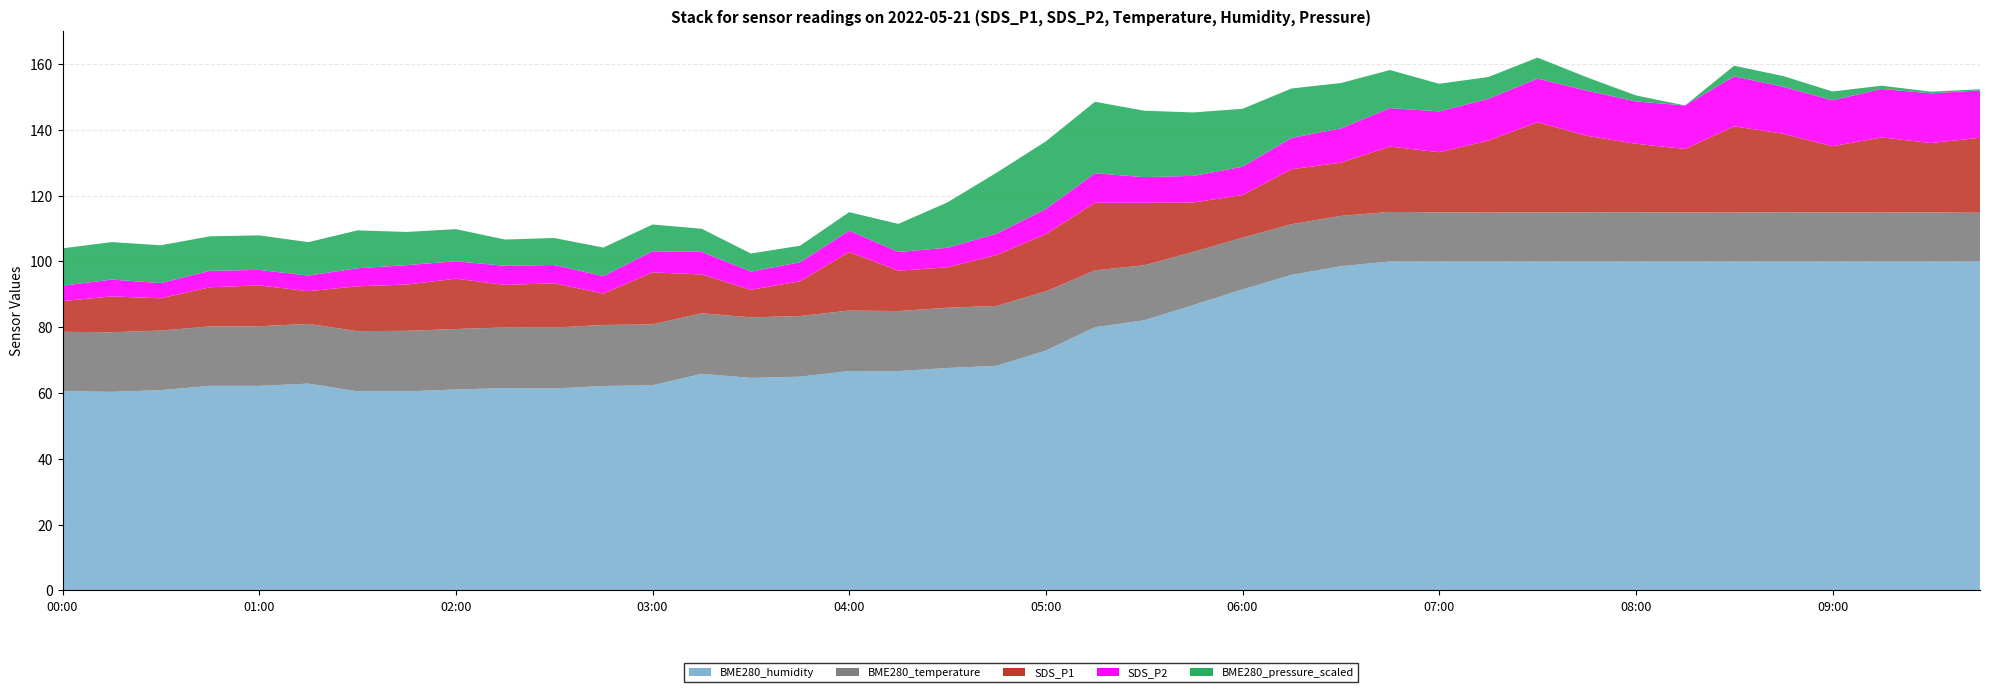

Reading left to right, what are all the values shown in this chart?

SDS_P1: 9.3	10.9	9.8	11.9	12.4	9.9	13.6	14.1	15.3	12.9	13.4	9.5	15.8	11.8	8.4	10.6	17.8	12.3	12.3	15.5	17.4	20.5	19.0	15.0	13.0	16.7	16.2	19.9	18.3	21.9	27.4	23.2	20.8	19.3	26.2	23.8	20.1	22.8	21.1	22.8
SDS_P2: 4.7	5.1	4.6	5.0	4.7	4.7	5.5	5.9	5.3	5.8	5.6	5.3	6.4	6.9	5.5	5.8	6.5	5.7	5.9	6.5	7.6	9.0	7.8	8.1	8.6	9.5	10.4	11.7	12.4	12.7	13.3	13.7	12.9	13.2	15.2	14.3	14.0	14.7	15.1	14.4
BME280_temperature: 18.0	18.1	18.1	18.1	18.1	18.2	18.3	18.4	18.4	18.4	18.5	18.6	18.5	18.4	18.4	18.4	18.4	18.2	18.3	18.2	18.0	17.3	16.7	16.2	15.7	15.4	15.3	15.1	14.9	14.9	14.9	15.0	15.0	14.9	14.9	15.0	14.9	14.9	14.9	14.8
BME280_humidity: 60.6	60.4	60.9	62.2	62.2	62.9	60.5	60.5	61.1	61.5	61.4	62.1	62.4	65.8	64.6	65.0	66.7	66.7	67.6	68.3	72.9	80.0	82.1	86.8	91.5	95.9	98.5	100.0	100.0	100.0	100.0	100.0	100.0	100.0	100.0	100.0	100.0	100.0	100.0	100.0
BME280_pressure_scaled: 99212.5	99213.0	99213.8	99204.0	99203.9	99200.8	99214.1	99199.8	99196.6	99178.9	99181.1	99186.0	99180.2	99169.2	99154.1	99149.3	99155.3	99184.3	99237.0	99284.4	99304.5	99316.4	99300.9	99291.8	99275.1	99249.1	99237.1	99214.6	99183.1	99165.3	99162.9	99139.8	99117.3	99099.0	99131.3	99131.6	99125.8	99108.9	99104.2	99102.5